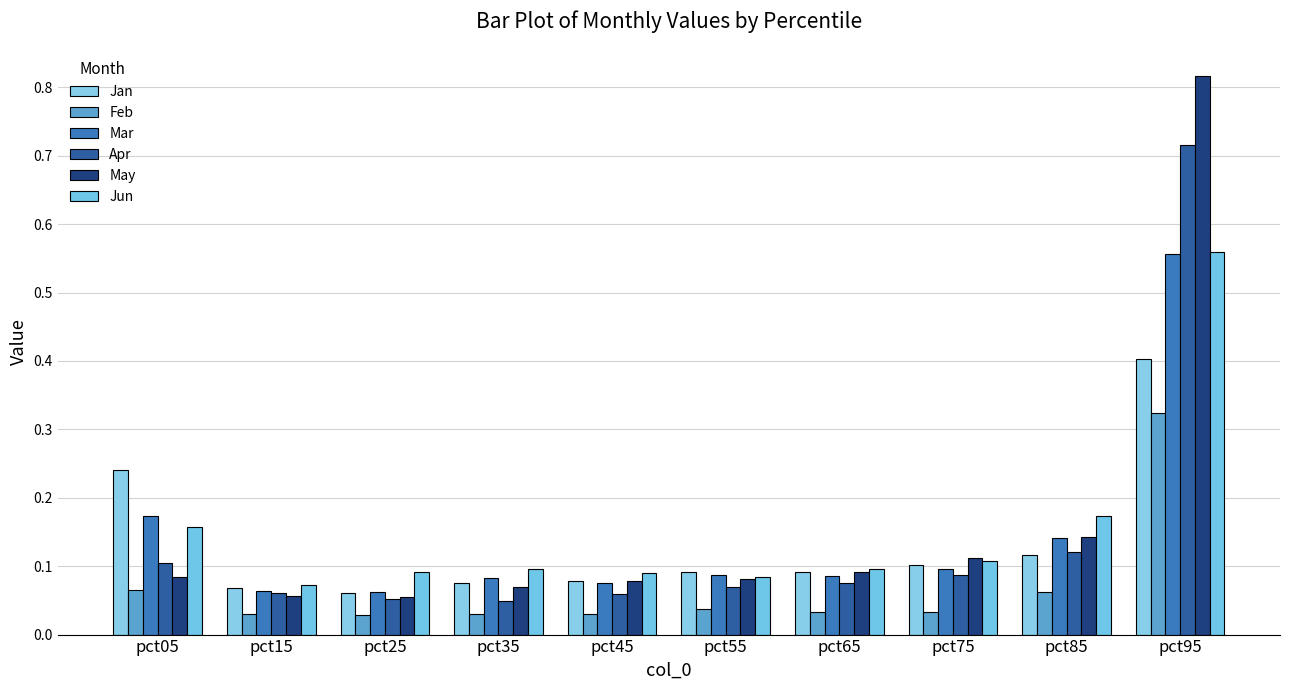

True or false: Jan has a value of 0.2 at pct85.

False